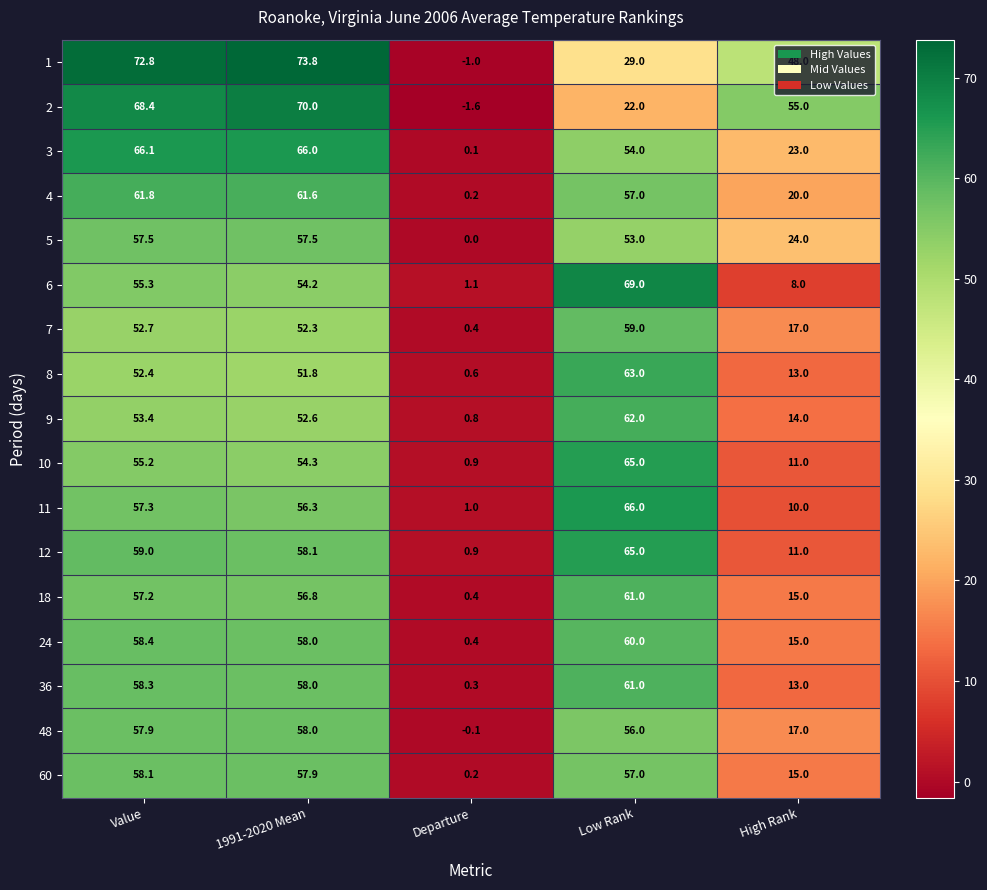

Which label corresponds to the largest value in the chart?

1991-2020 Mean